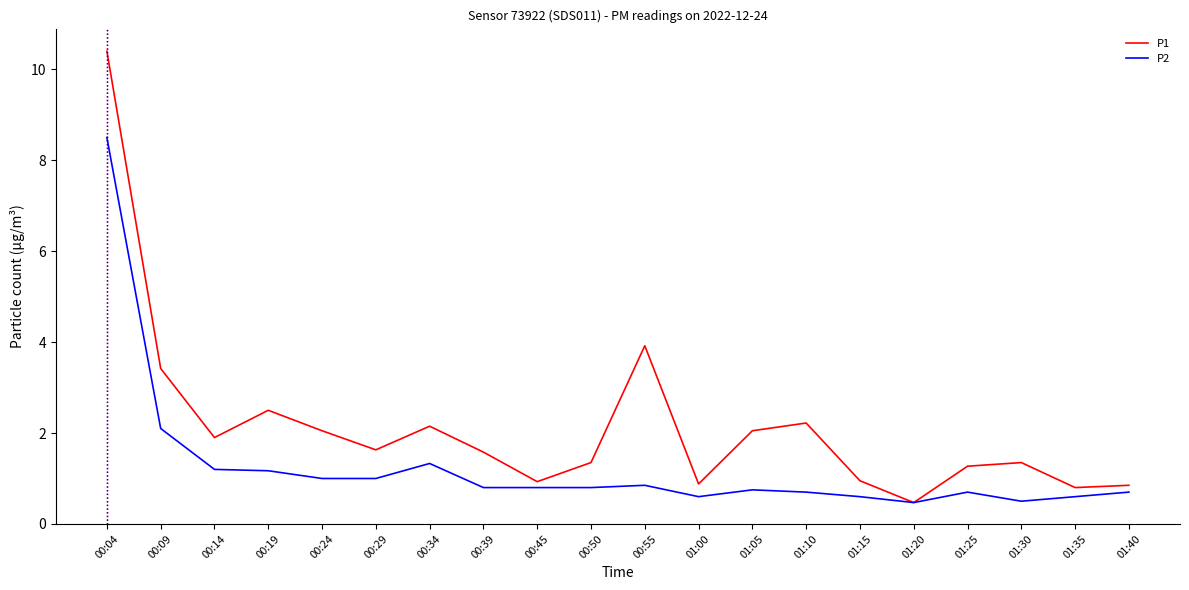

Does the chart have visible grid lines?

No